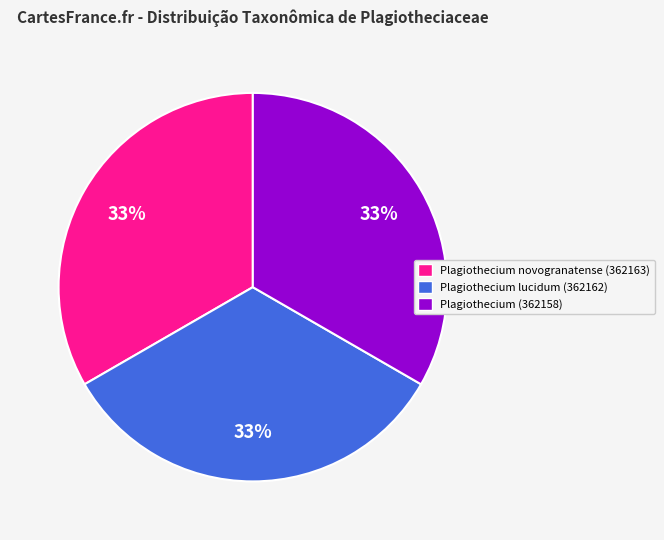

Count the number of slices in the pie.

3